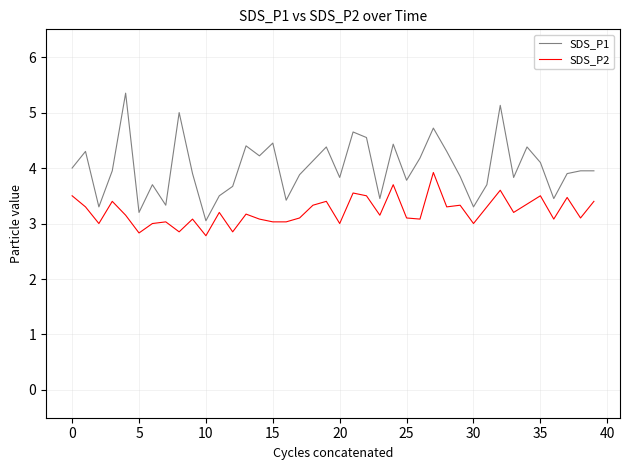

True or false: SDS_P2 and SDS_P1 cross at least once.

False